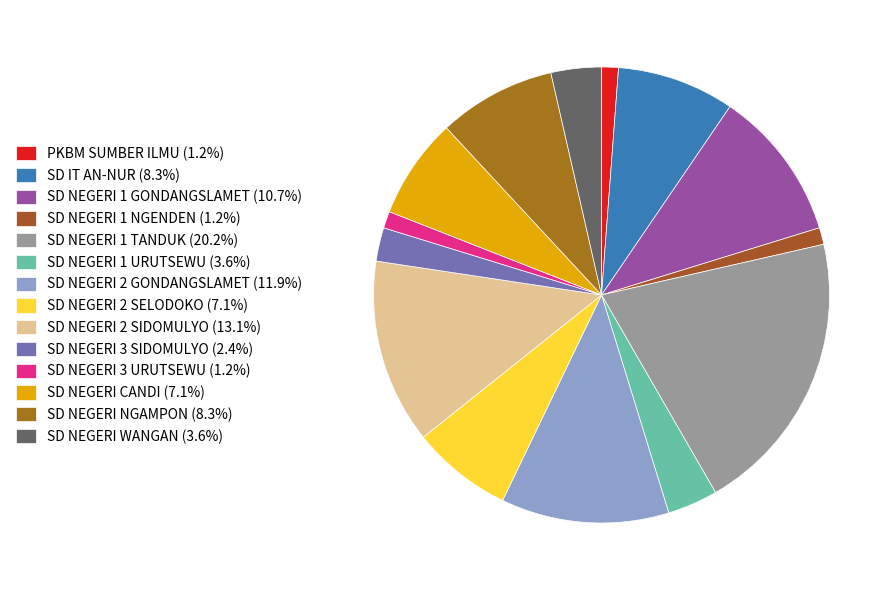

How many segments does this pie chart have?

14